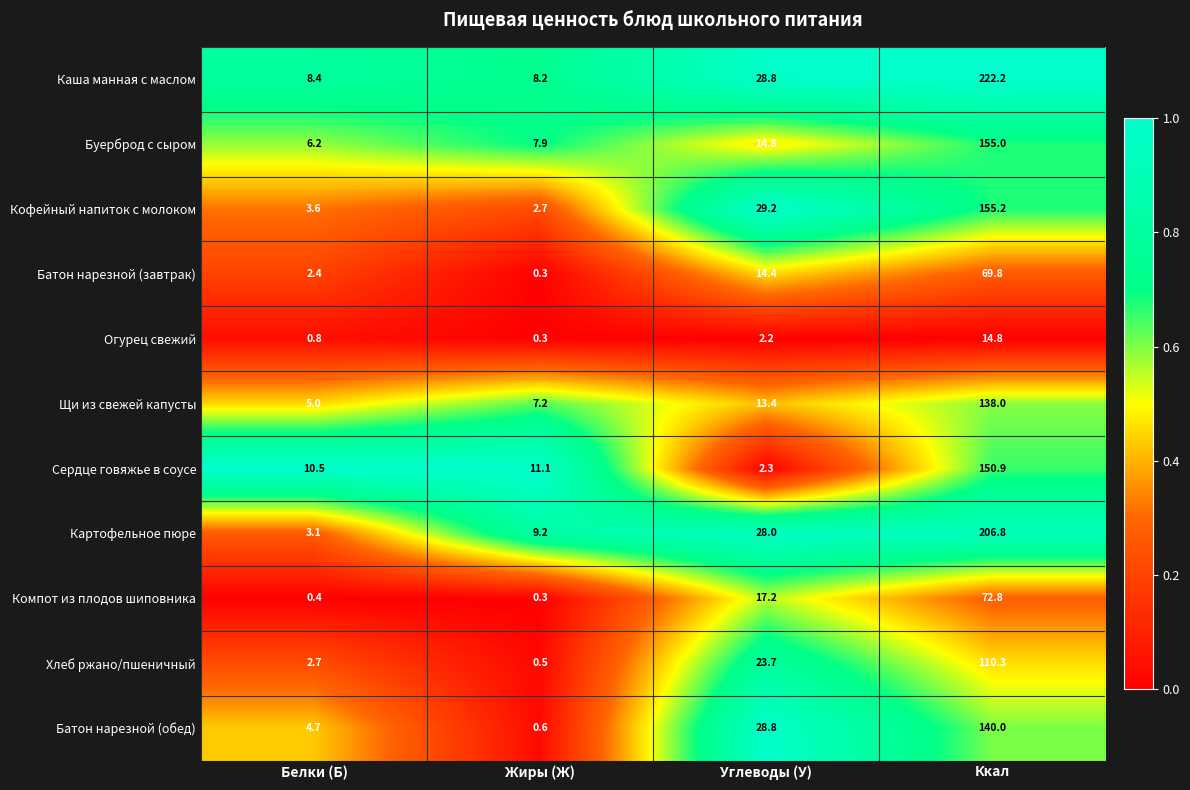

List the series in order of their peak value, lowest first.

Огурец свежий, Батон нарезной (завтрак), Компот из плодов шиповника, Хлеб ржано/пшеничный, Щи из свежей капусты, Батон нарезной (обед), Сердце говяжье в соусе, Буерброд с сыром, Кофейный напиток с молоком, Картофельное пюре, Каша манная с маслом